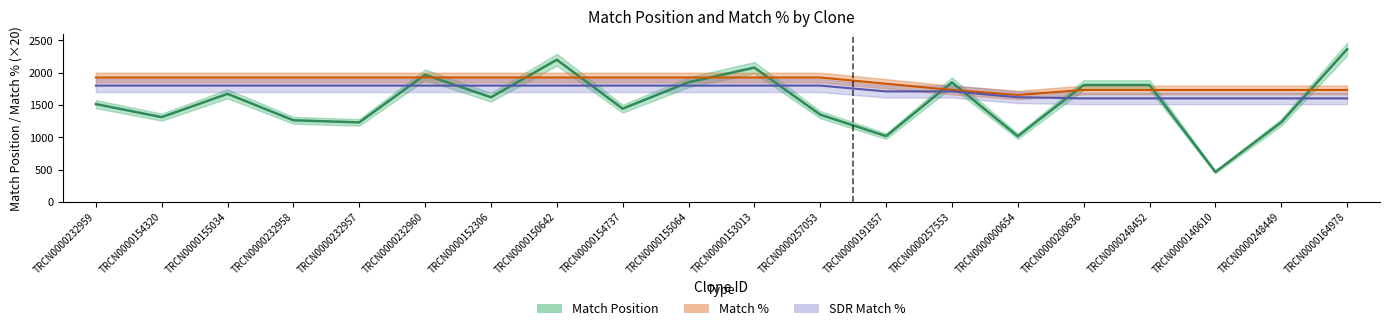

The Match Position series shows 1016.6 at TRCN0000000654. True or false?

True